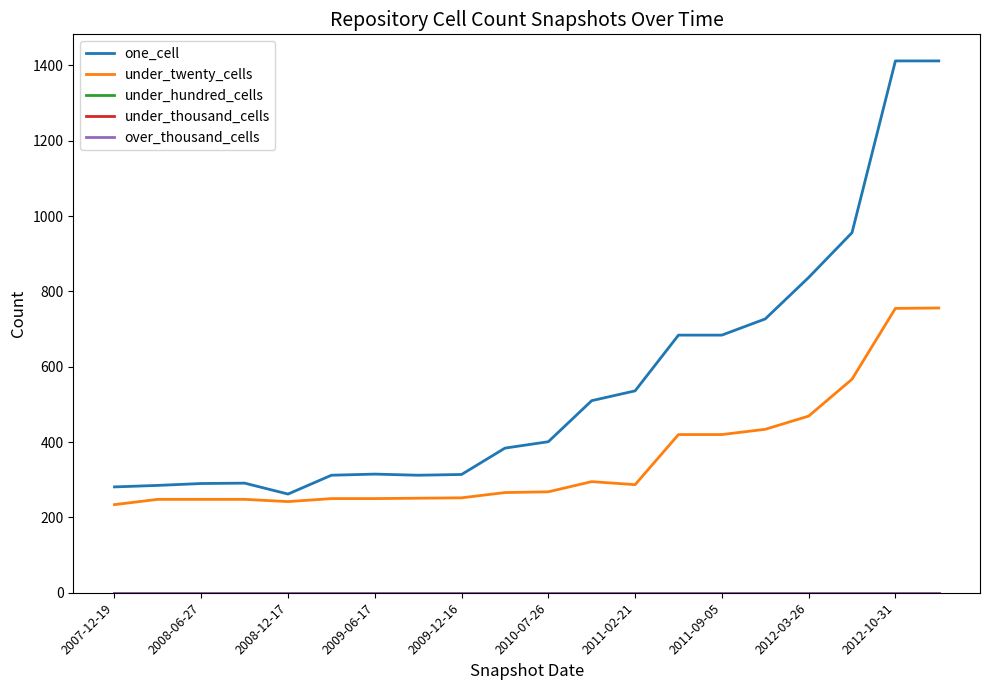

Does the chart have visible grid lines?

No